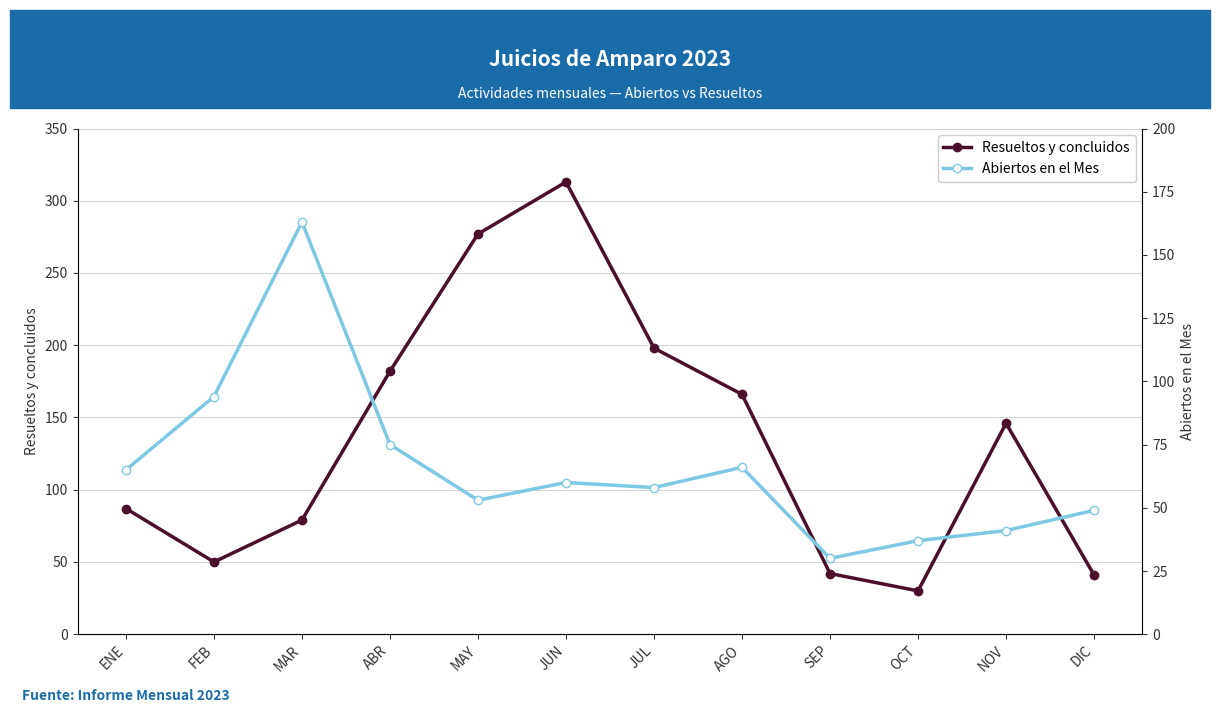

At which category does Resueltos y concluidos reach its first local valley?

FEB